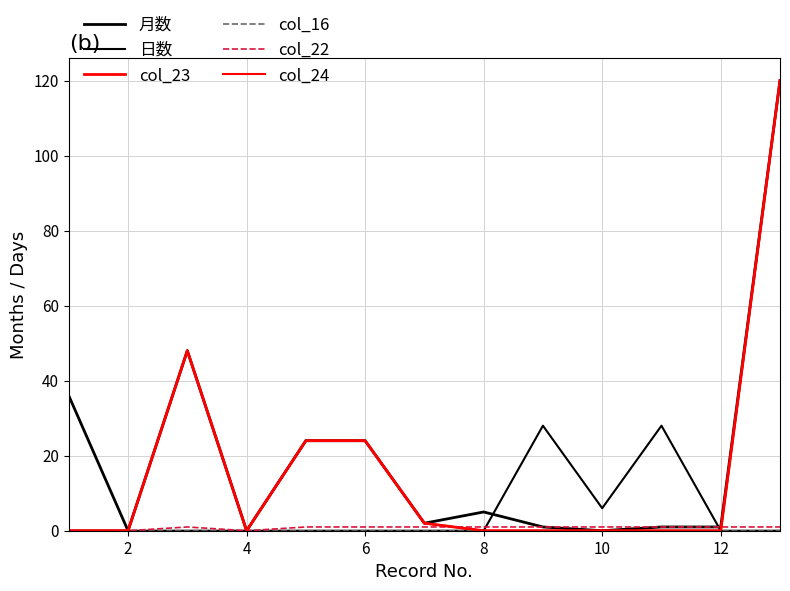

Is this an area chart (filled region under the line)?

No